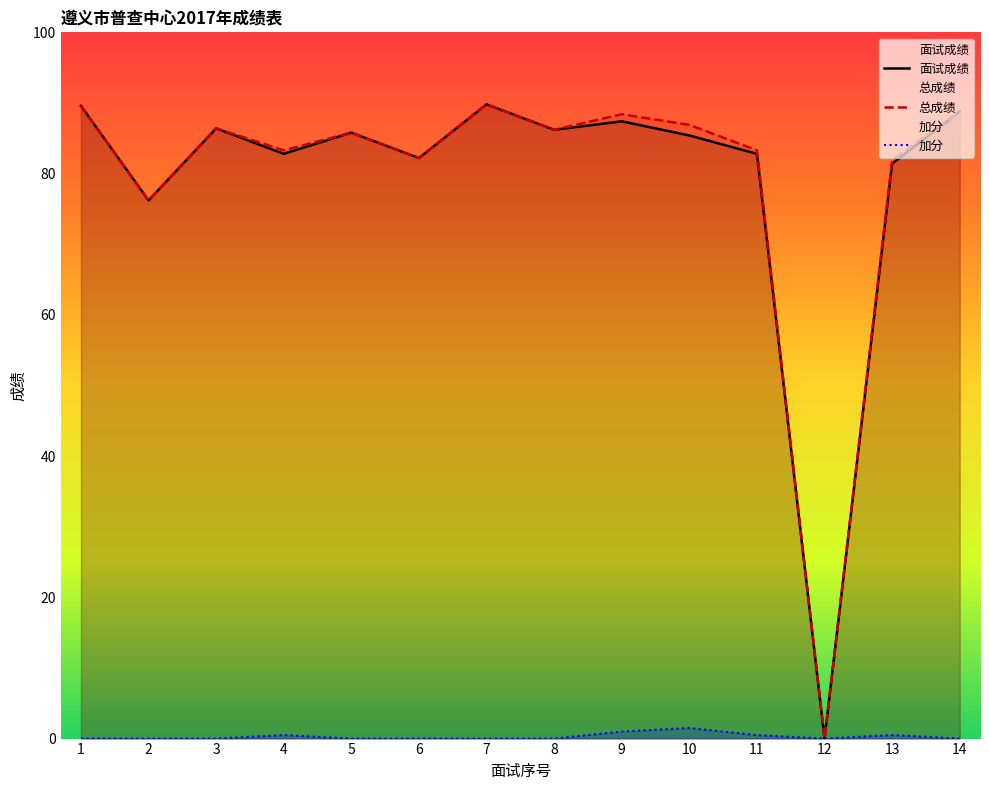

What are all the series names shown in the legend?

面试成绩, 总成绩, 加分